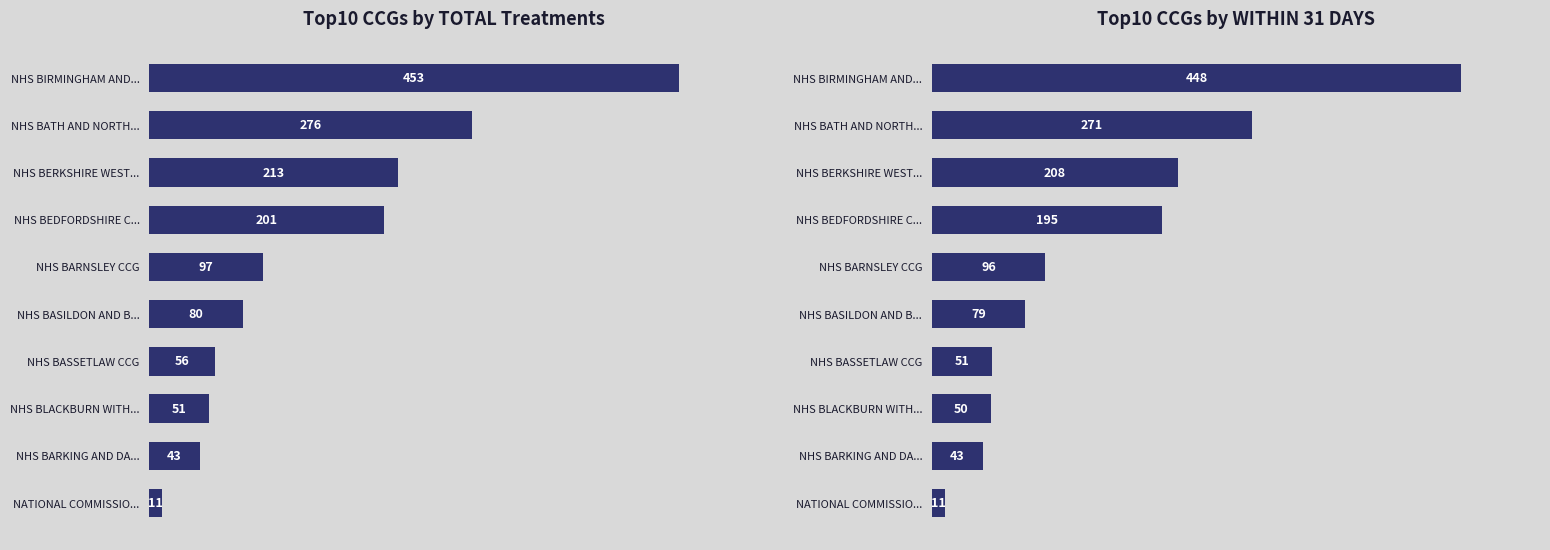

Reading right to left, list all the values displayed in this chart.

TOTAL: 453	276	213	201	97	80	56	51	43	11
WITHIN 31 DAYS: 448	271	208	195	96	79	51	50	43	11